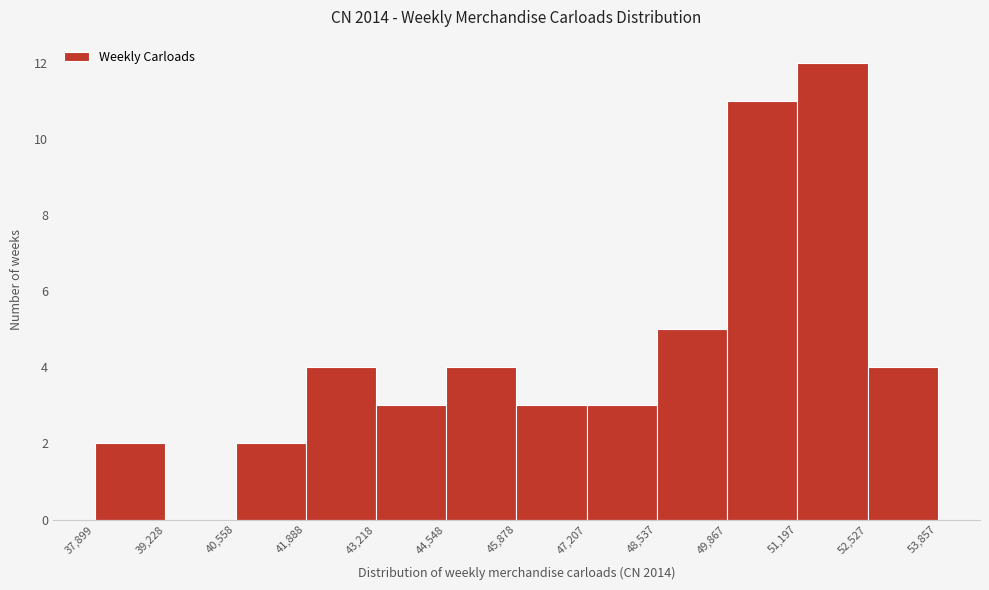

What is the height of the bar covering 47,207 to 48,537 on the x-axis? The values are not printed on the chart, so give them approximately, as read against the axis.

3